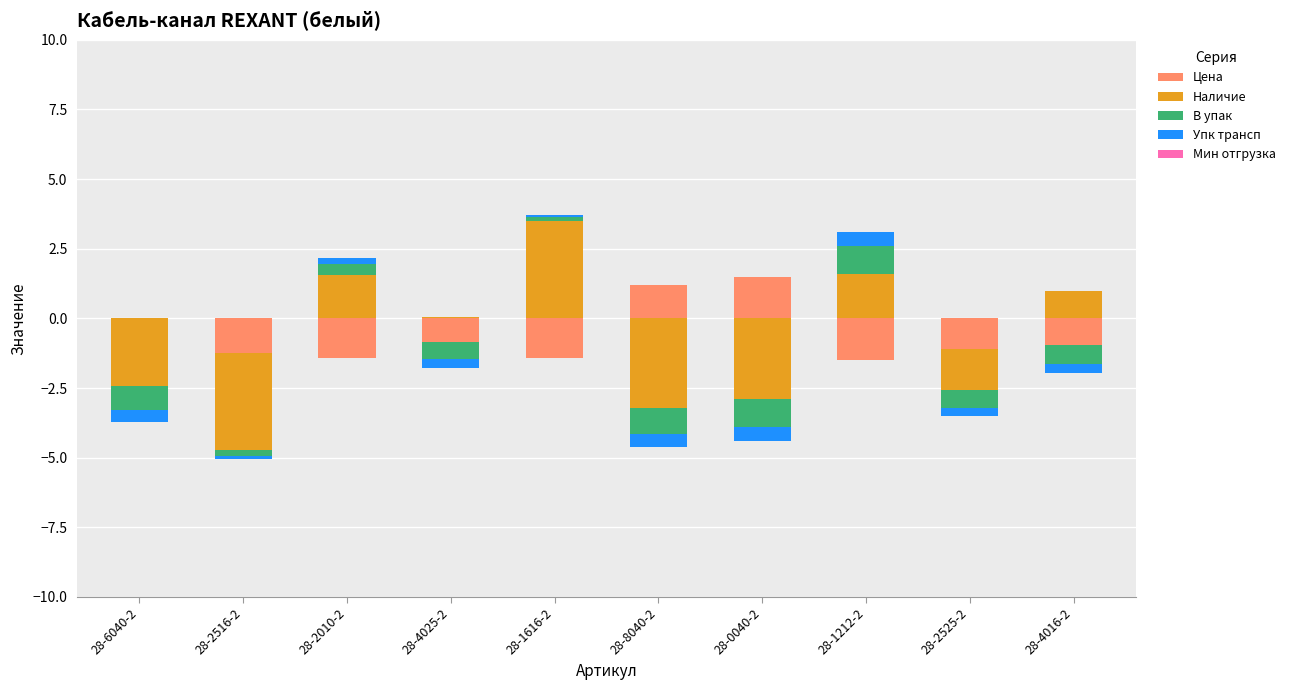

The Цена series shows 1.0 at 28-6040-2. True or false?

False